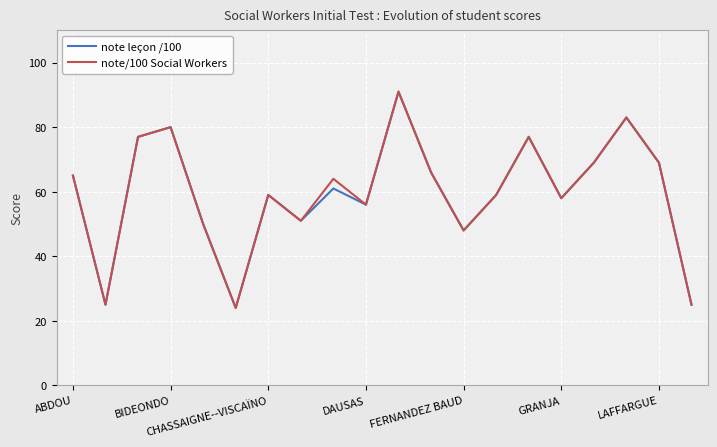

What is the highest value of the note/100 Social Workers series?

91